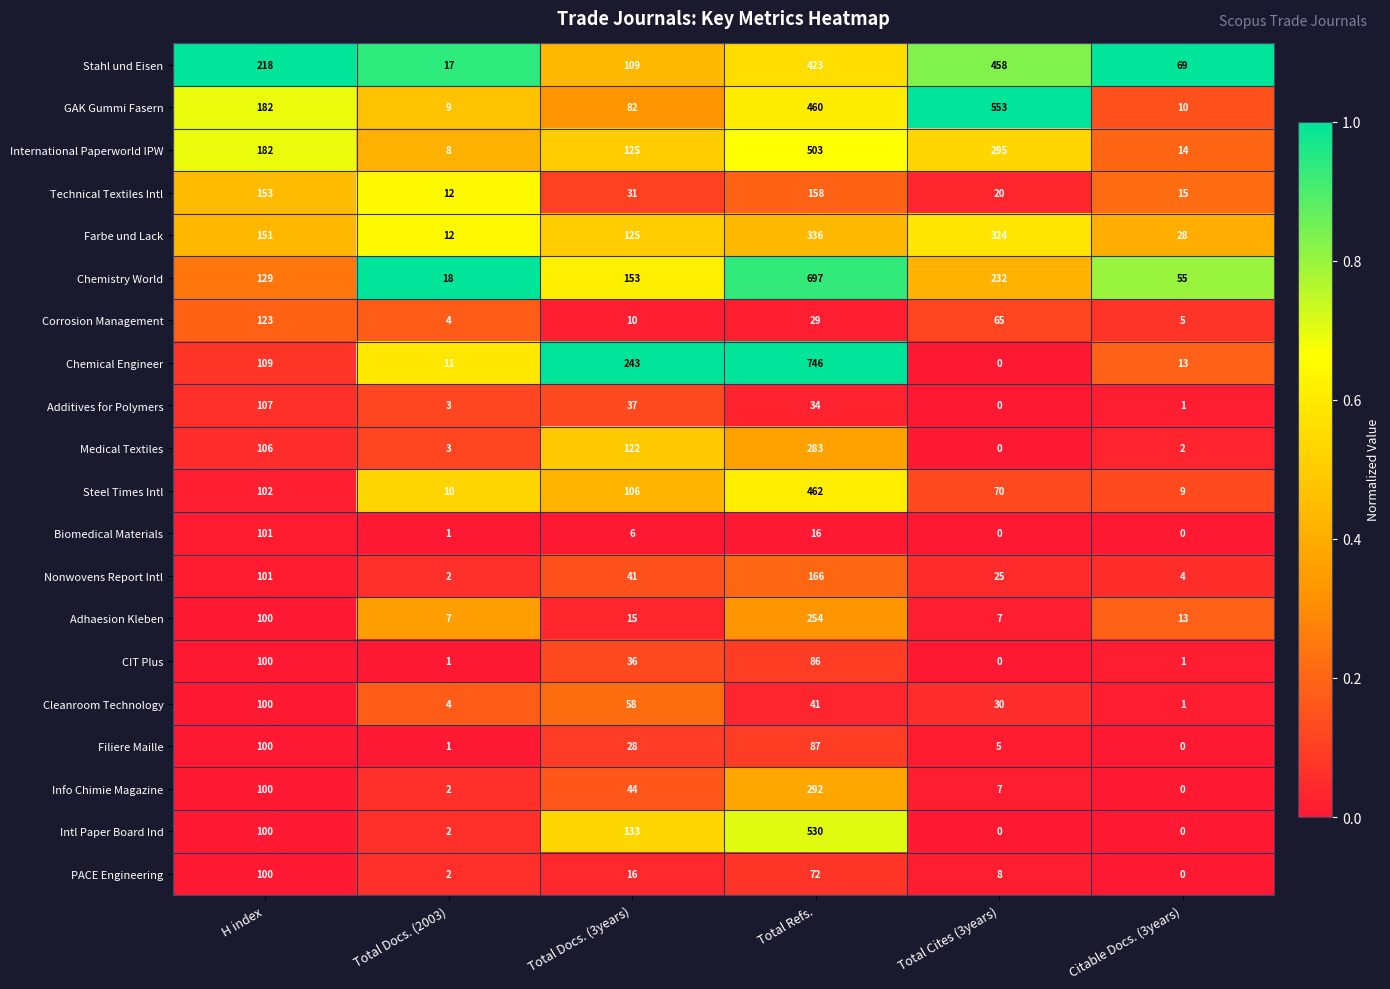

What is the total value across all series at Total Docs. (2003)?

129